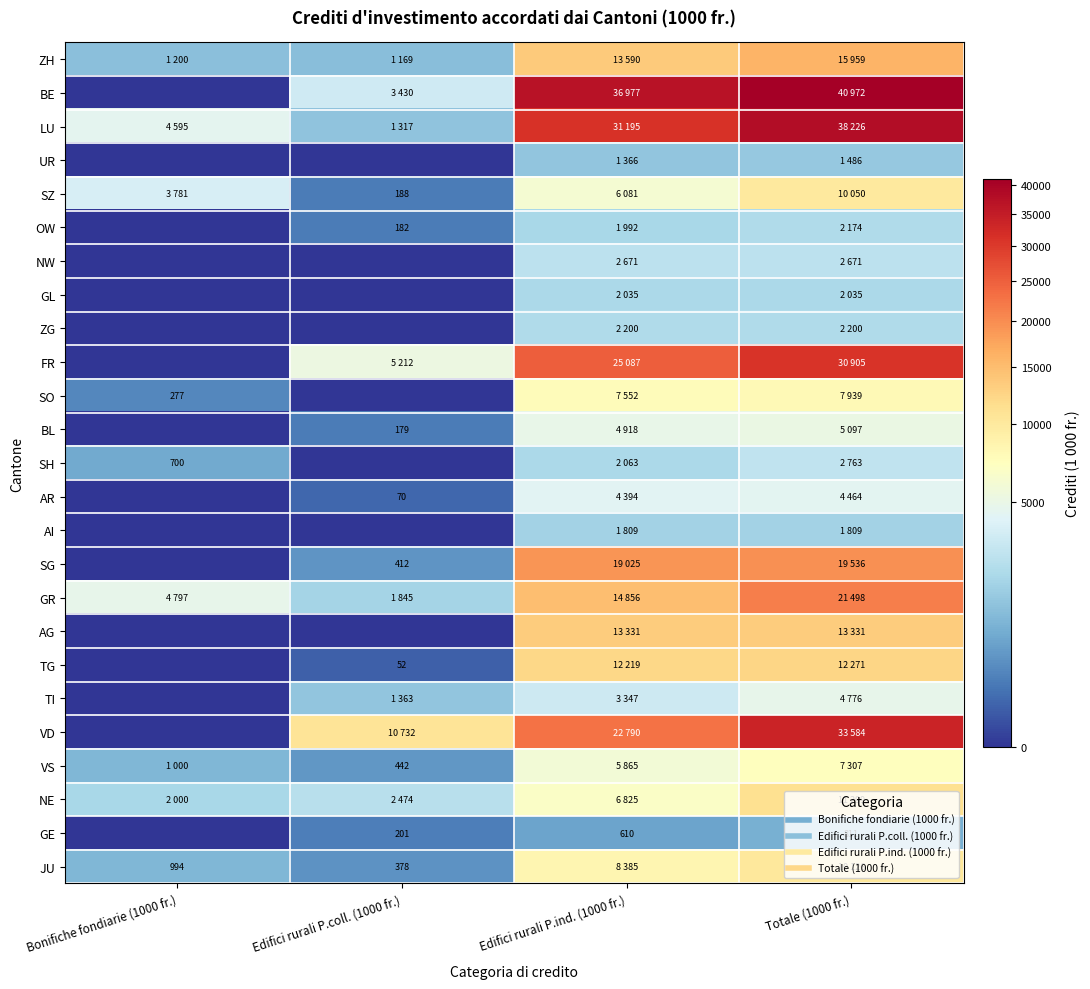

At which label is SH closest to 1381?

Bonifiche fondiarie (1000 fr.)